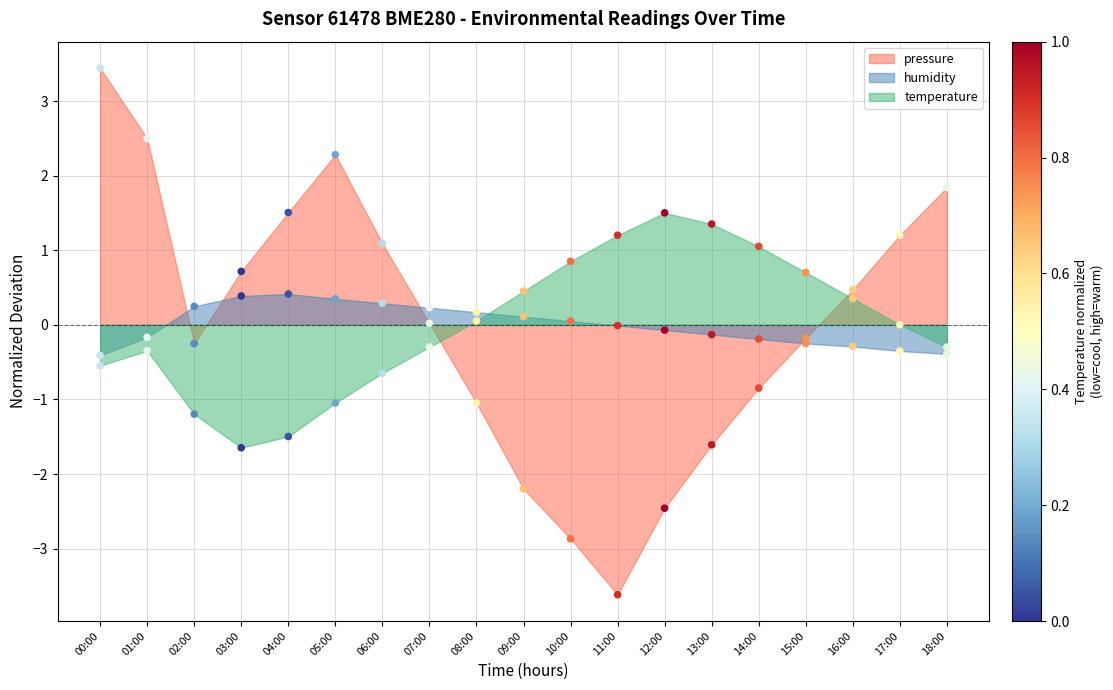

Is the value of humidity at 11:00 greater than the value of temperature at 09:00?

No